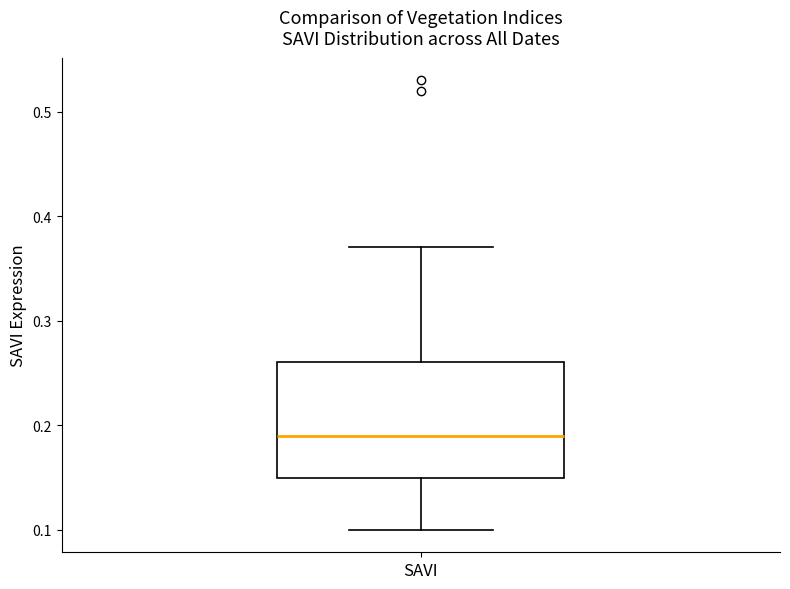

Where does the upper whisker of the box for SAVI end on the y-axis? The values are not printed on the chart, so give them approximately, as read against the axis.

0.37